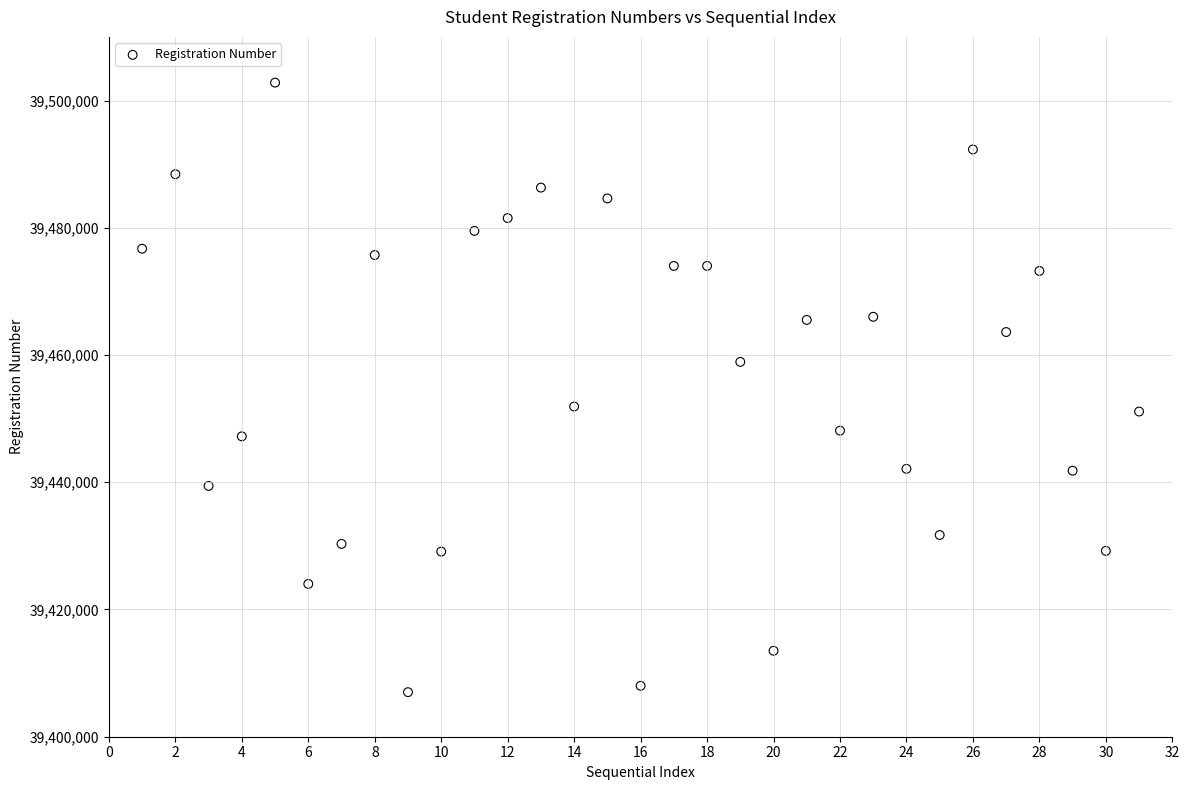

What is the range of Y values (max minus min)?

95808